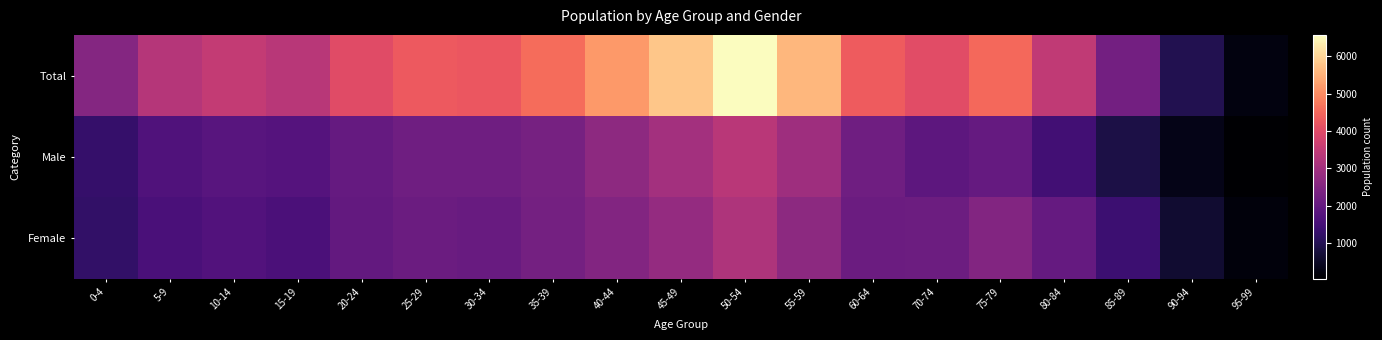

Reading left to right, what are all the values shown in this chart?

Total: 0-4=2521	5-9=3281	10-14=3514	15-19=3344	20-24=4002	25-29=4292	30-34=4248	35-39=4558	40-44=5176	45-49=5799	50-54=6571	55-59=5585	60-64=4324	70-74=4023	75-79=4507	80-84=3466	85-89=2248	90-94=965	95-99=218
Male: 0-4=1286	5-9=1690	10-14=1800	15-19=1748	20-24=2019	25-29=2182	30-34=2183	35-39=2296	40-44=2668	45-49=3018	50-54=3377	55-59=2935	60-64=2204	70-74=1881	75-79=2006	80-84=1448	85-89=875	90-94=318	95-99=37
Female: 0-4=1235	5-9=1591	10-14=1714	15-19=1596	20-24=1983	25-29=2110	30-34=2065	35-39=2262	40-44=2508	45-49=2781	50-54=3194	55-59=2650	60-64=2120	70-74=2142	75-79=2501	80-84=2018	85-89=1373	90-94=647	95-99=181